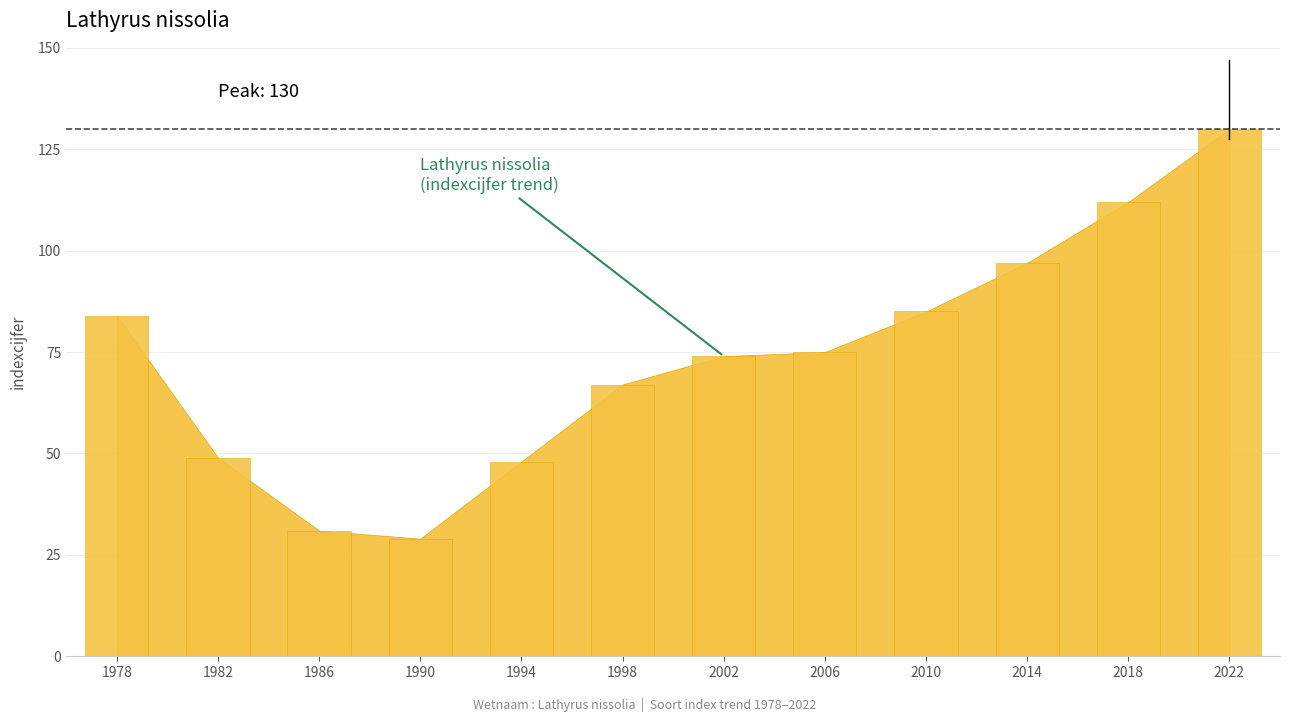

True or false: the data shows 73 at 1982.

False